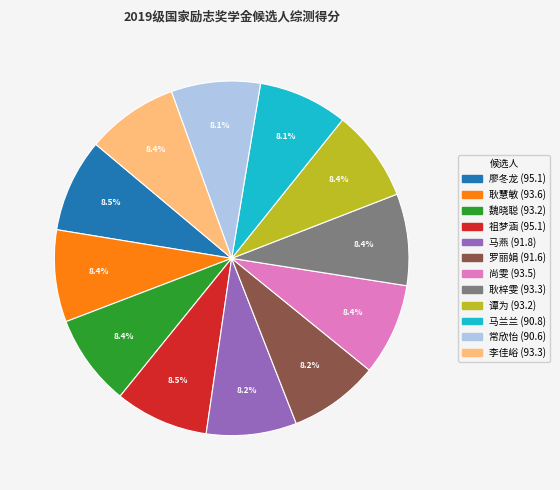

Is the sum of 谭为 and 魏晓聪 greater than half?

No